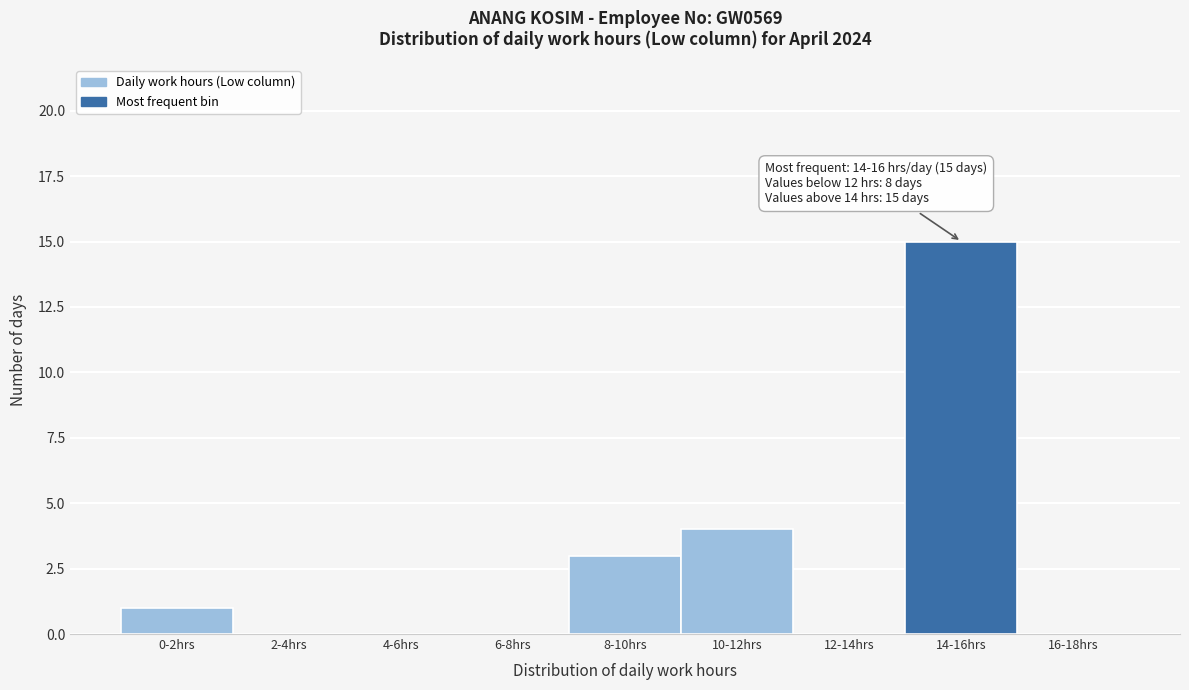

Reading left to right, list all the values displayed in this chart.

0-2hrs=1	2-4hrs=0	4-6hrs=0	6-8hrs=0	8-10hrs=3	10-12hrs=4	12-14hrs=0	14-16hrs=15	16-18hrs=0